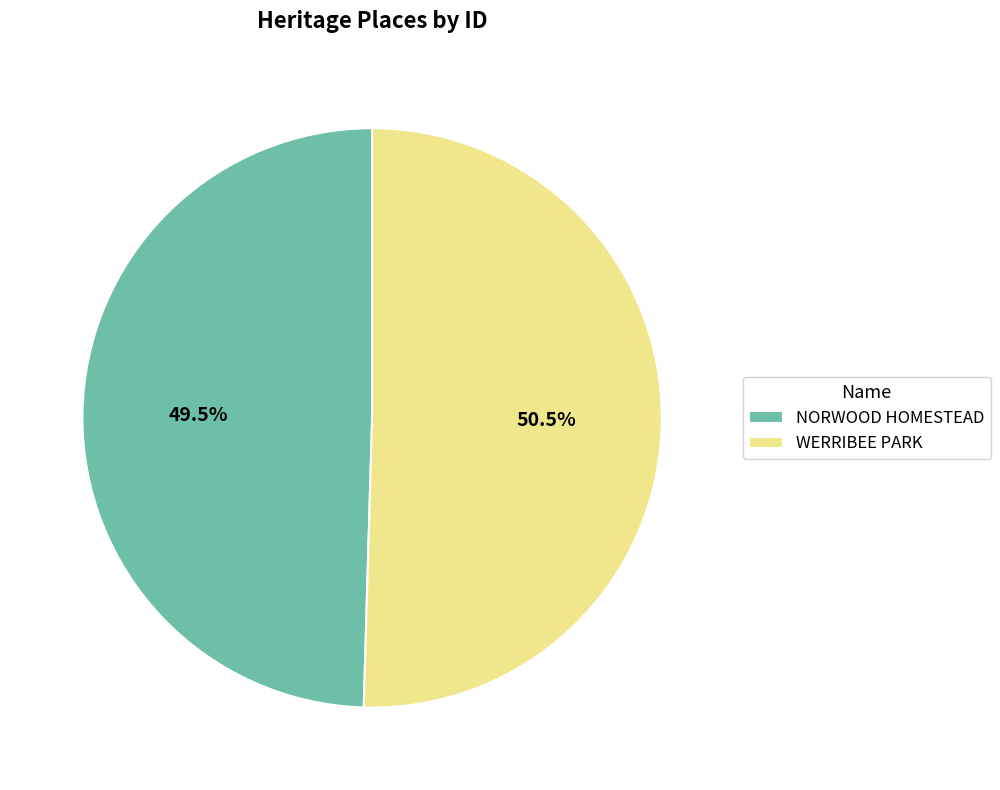

True or false: WERRIBEE PARK accounts for 60% of the total.

False